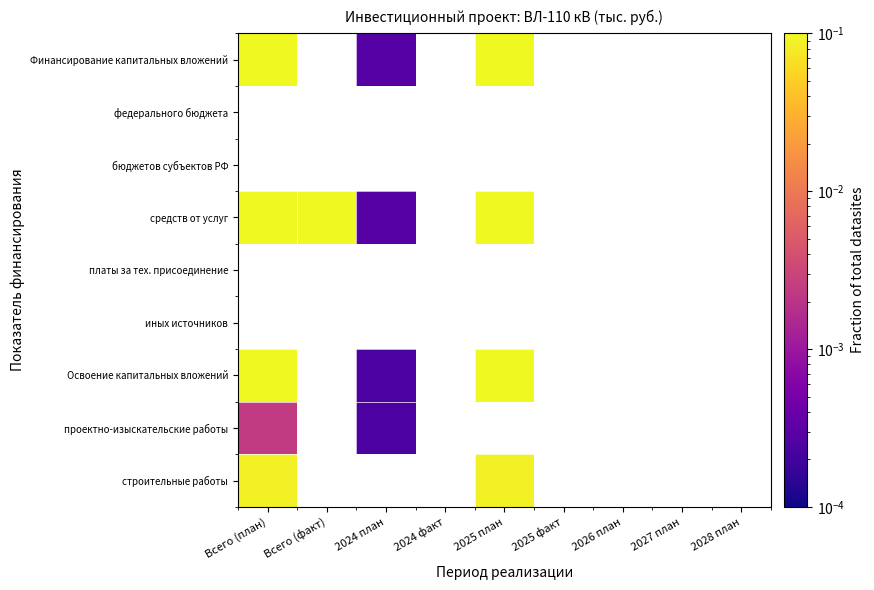

Rank the series by their maximum value, from lowest to highest.

проектно-изыскательские работы, Финансирование капитальных вложений, федерального бюджета, бюджетов субъектов РФ, строительные работы, средств от услуг, платы за тех. присоединение, иных источников, Освоение капитальных вложений